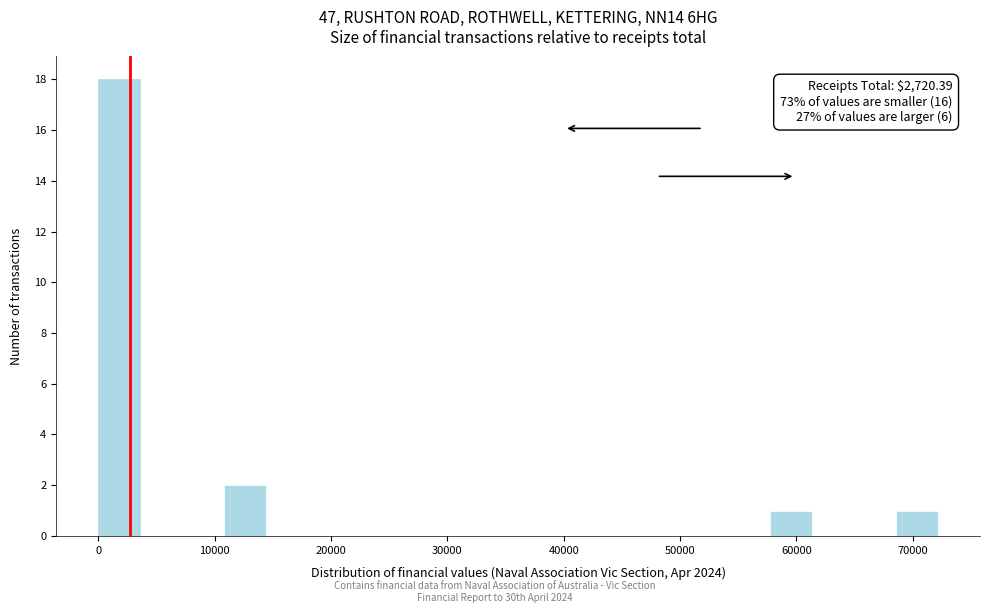

Read against the x-axis, roughly where is the centre of the tallest bar?

2000